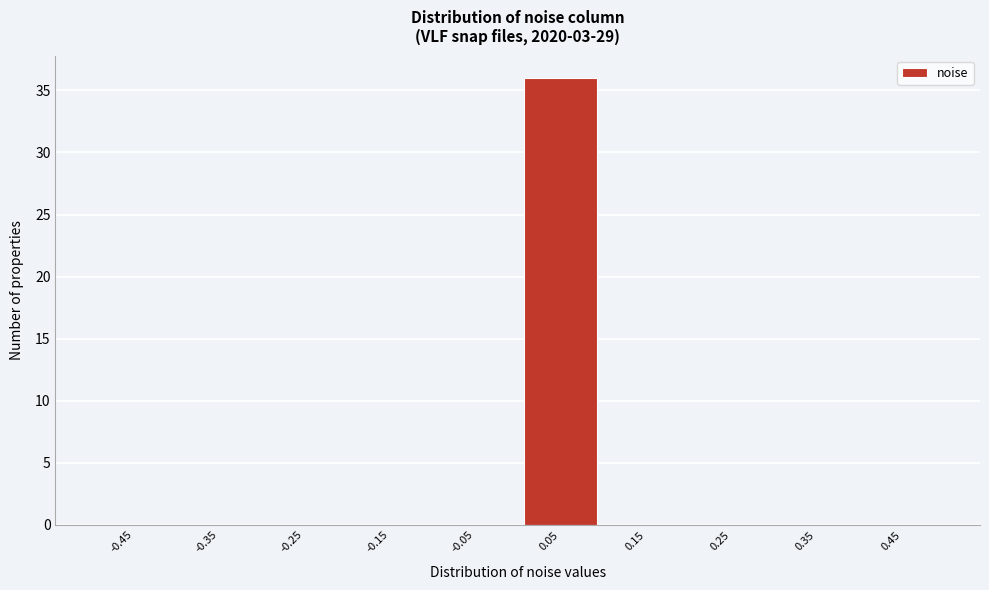

Reading left to right, transcribe this chart: for each bar, give the range it covers on the x-axis and its height. The values are not printed on the chart, so give them approximately, as read against the axis.

-0.5 to -0.4: 0
-0.4 to -0.3: 0
-0.3 to -0.2: 0
-0.2 to -0.1: 0
-0.1 to 0.0: 0
0.0 to 0.1: 36
0.1 to 0.2: 0
0.2 to 0.3: 0
0.3 to 0.4: 0
0.4 to 0.5: 0